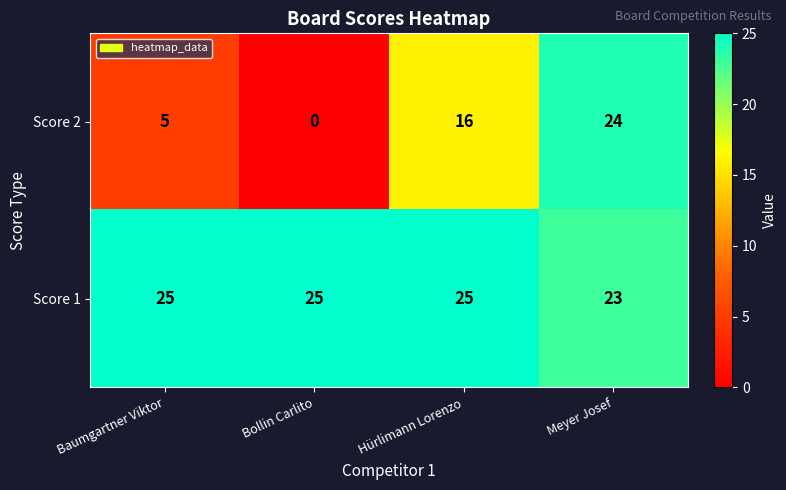

At Bollin Carlito, list the series in order from smallest to largest.

Score 2, Score 1